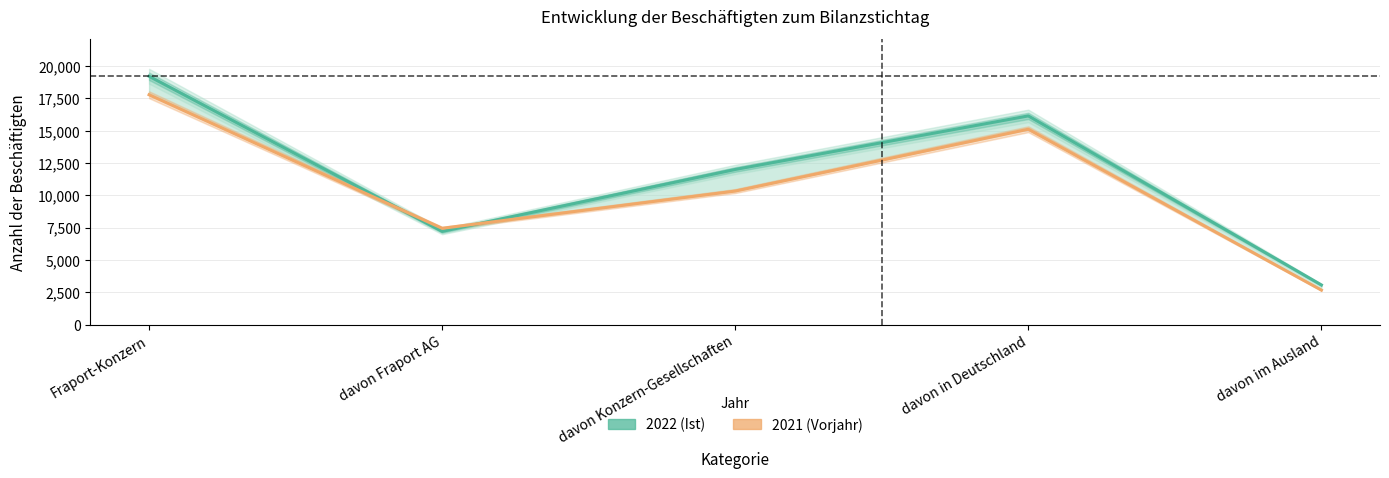

Which has a higher value, davon in Deutschland or davon im Ausland?

davon in Deutschland